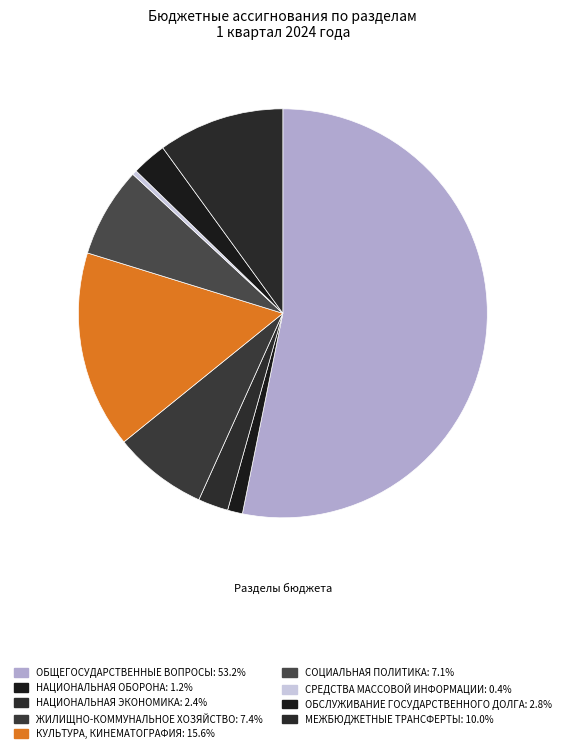

What is the smallest slice in the pie chart?

СРЕДСТВА МАССОВОЙ ИНФОРМАЦИИ